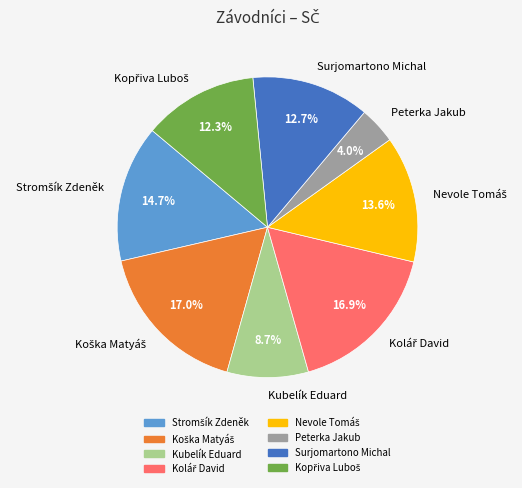

How much of the chart is everything except Surjomartono Michal?

87.3%